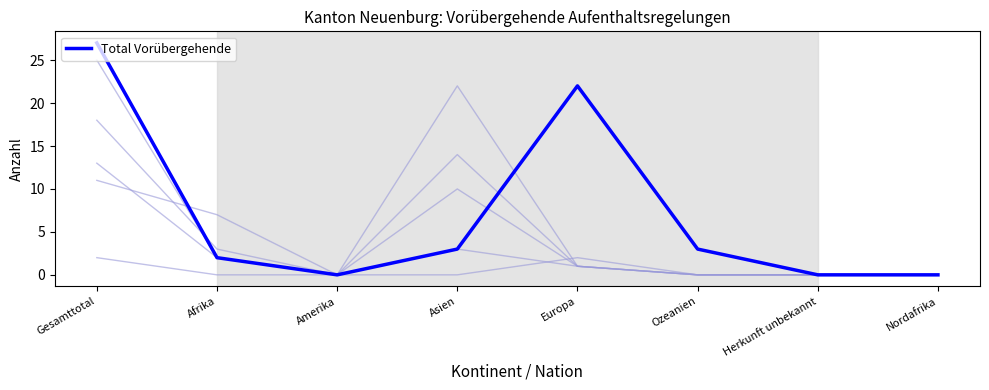

What is the maximum value shown in the chart?

27